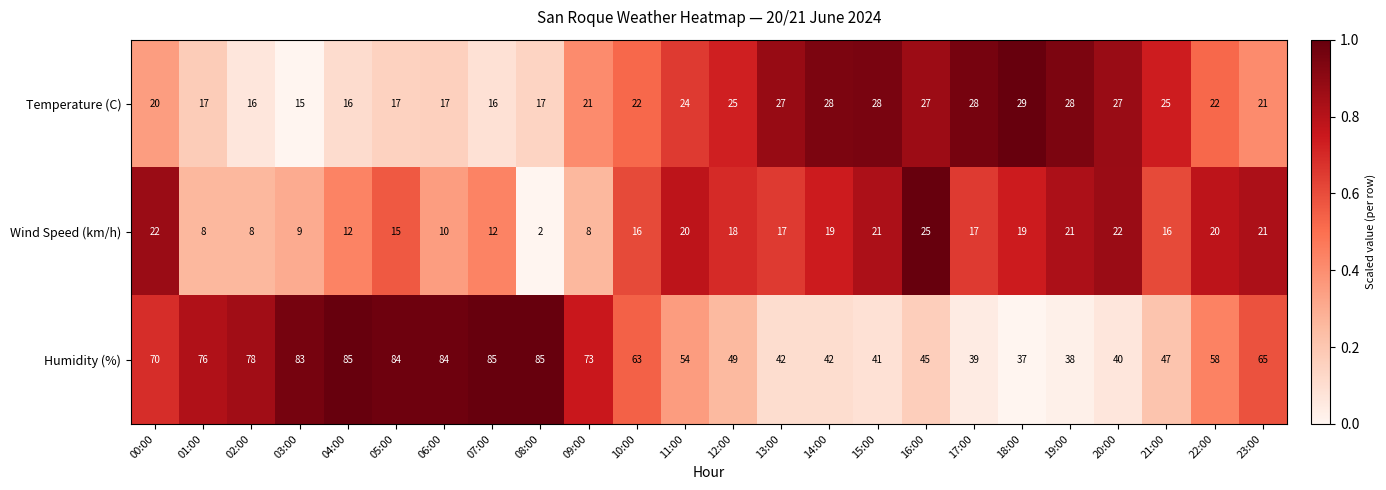

Rank the series at 00:00 from highest to lowest value.

Humidity (%), Wind Speed (km/h), Temperature (C)